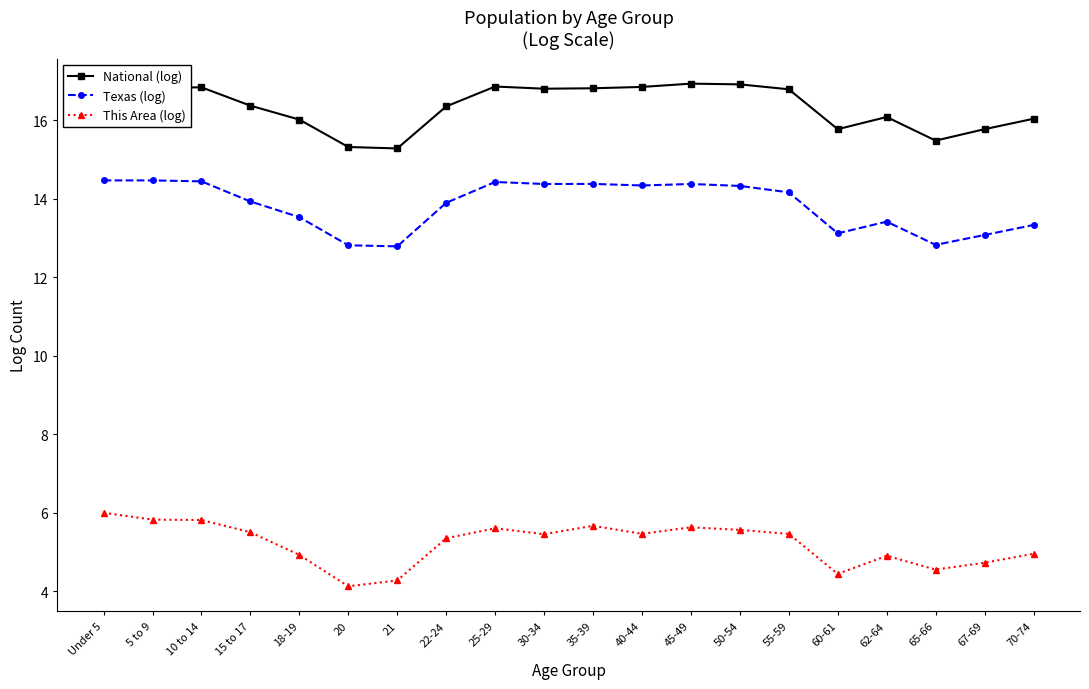

What is the difference between the highest and lowest values at 67-69?

11.1